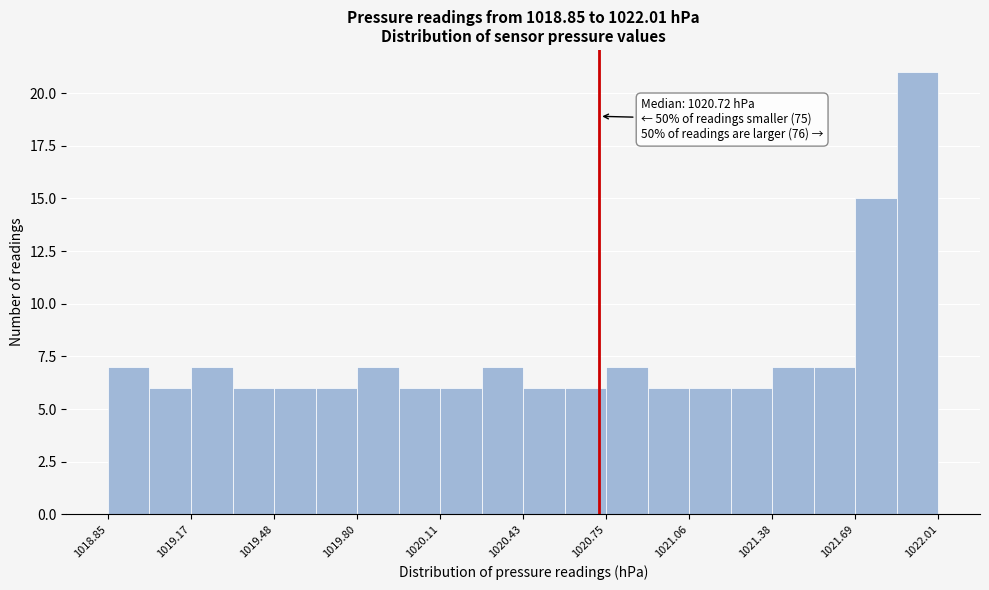

Around what value on the x-axis is the tallest bar? Give the approximate position of its centre, as read against the axis.

1021.95